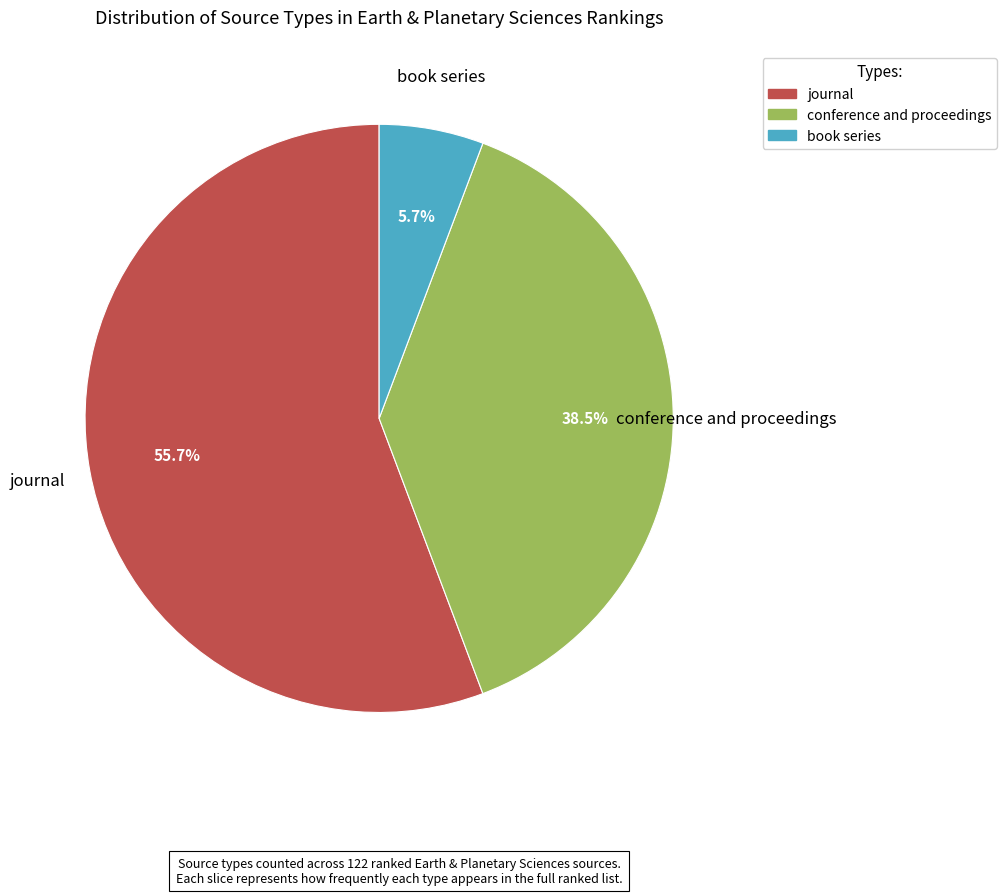

To the nearest percent, what is the difference between the journal and conference and proceedings slice percentages?

17%